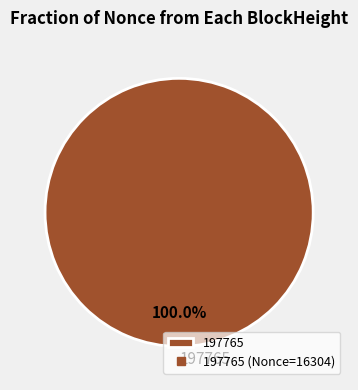

Does any single category account for the majority?

Yes